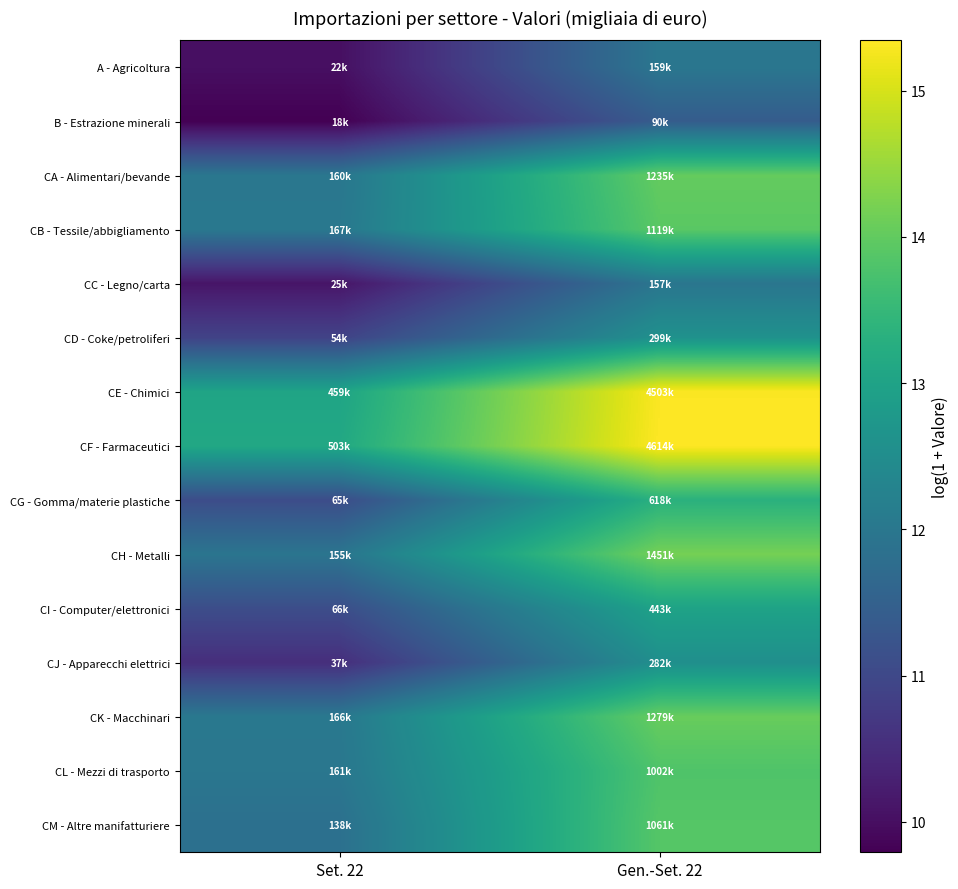

Which has a higher value, Gen.-Set. 22 or Set. 22?

Gen.-Set. 22